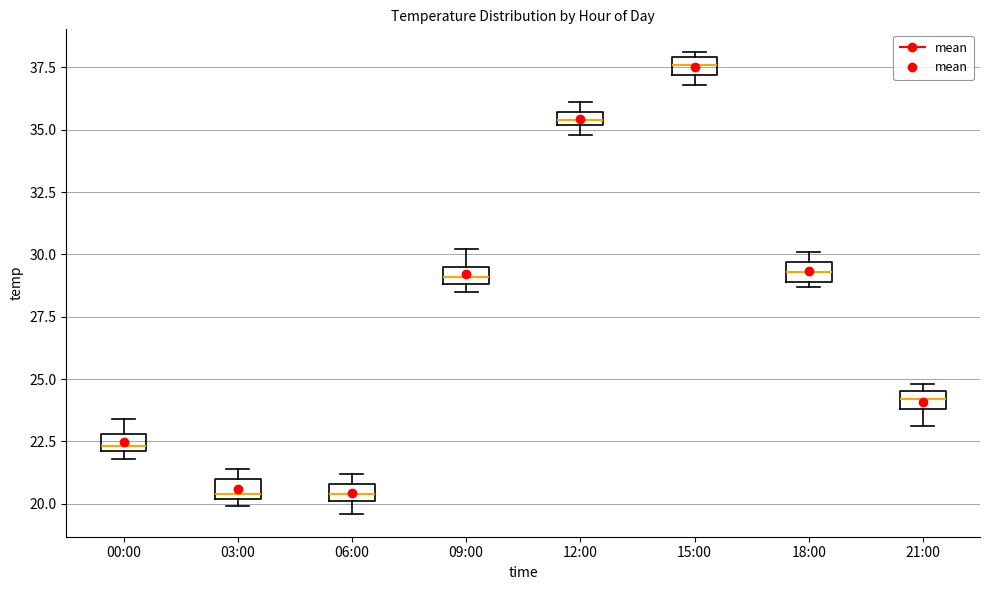

Where is the upper edge of the box for 12:00 on the y-axis? The values are not printed on the chart, so give them approximately, as read against the axis.

35.5